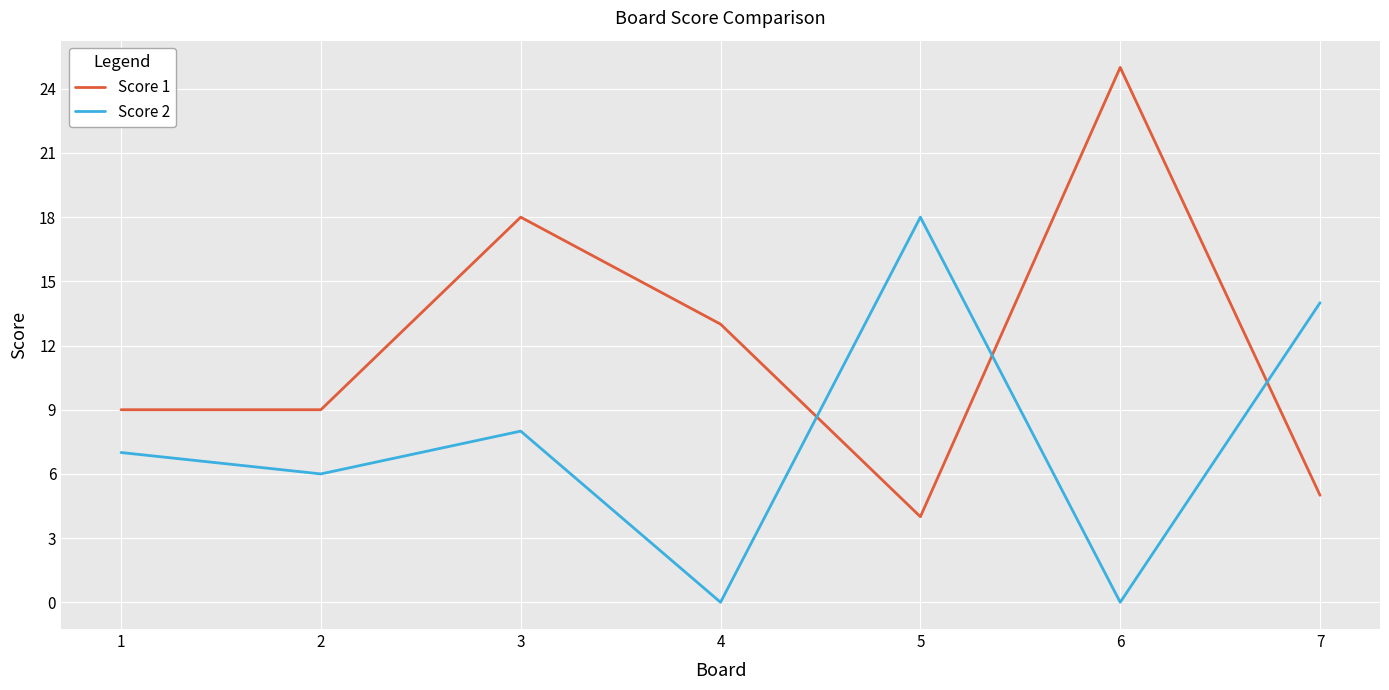

What is the difference between the highest and lowest values at 4?

13